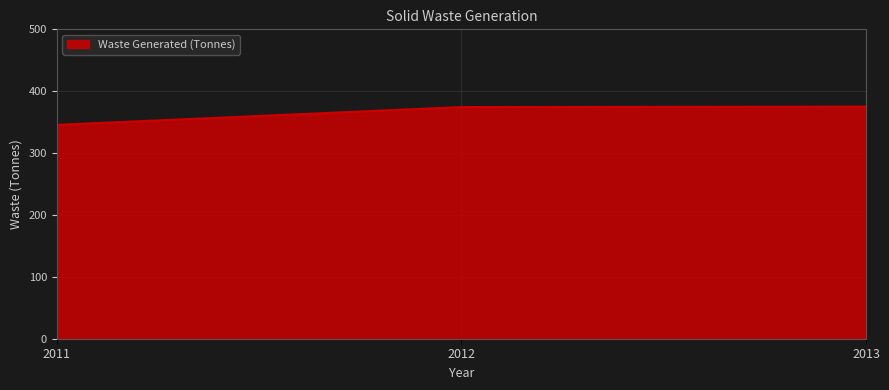

What is the ratio of the value at 2011 to the value at 2012?

0.9